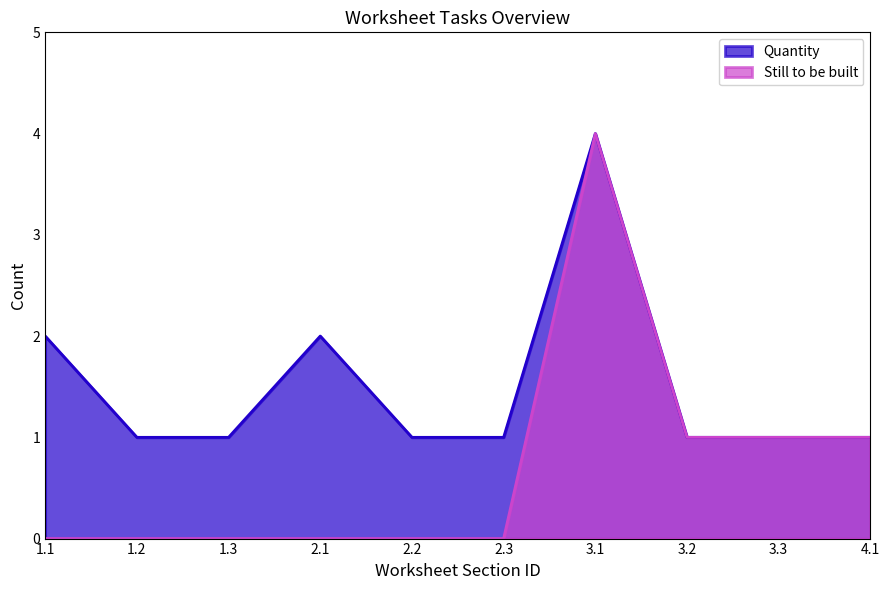

The value of Quantity at 2.2 is 0. True or false?

False